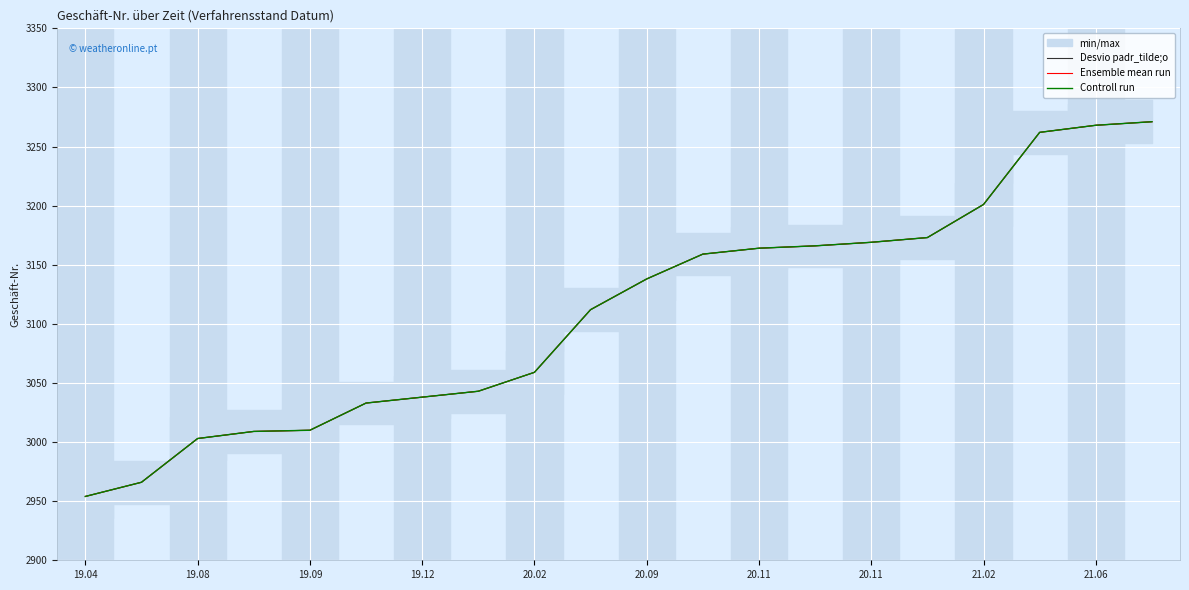

What is the total value across all series at 13?

9498